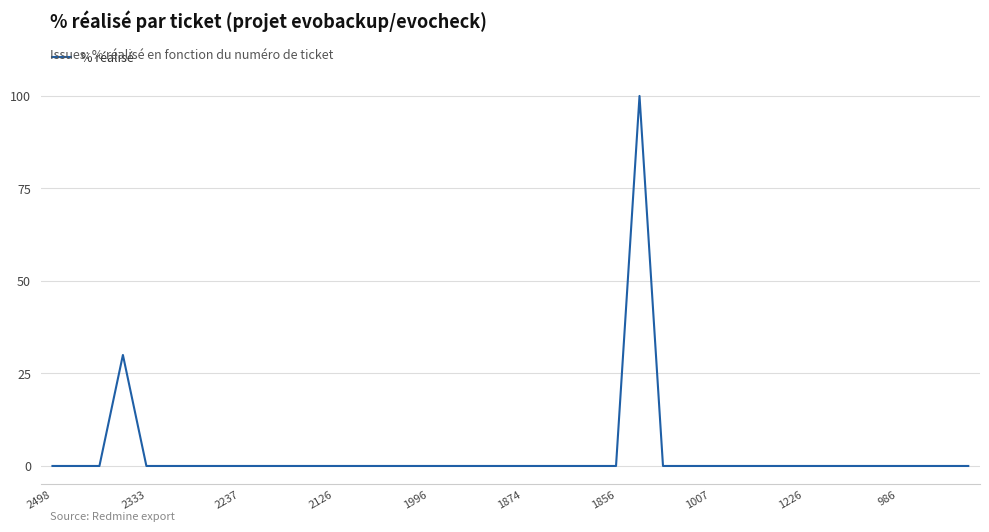

What is the maximum value shown in the chart?

100